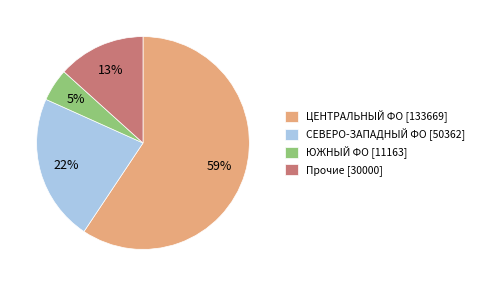

Does ЦЕНТРАЛЬНЫЙ ФО [133669] represent more than half of the total?

Yes